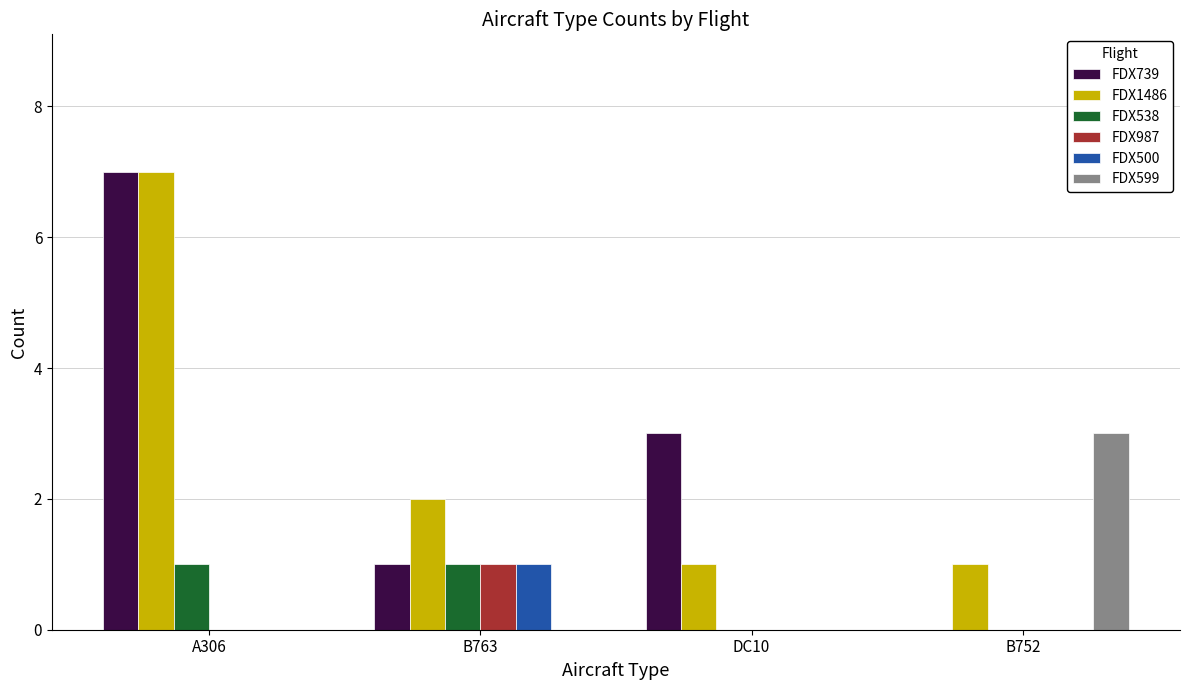

How many groups of bars are there?

4